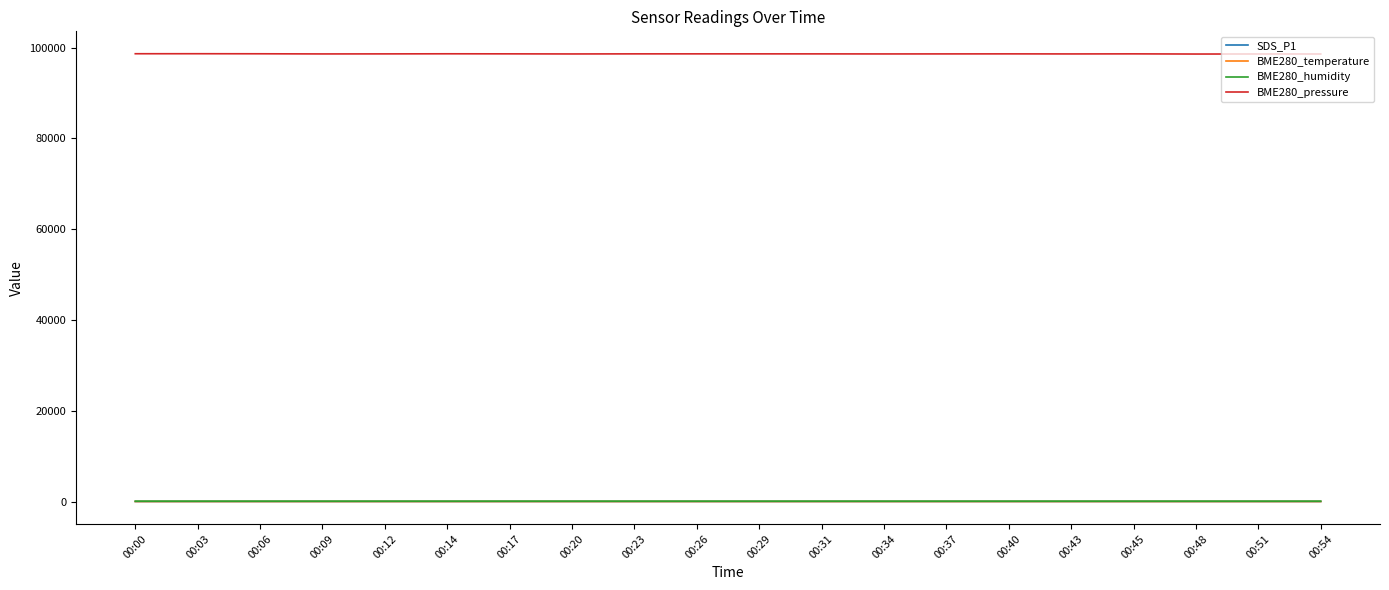

True or false: BME280_pressure and SDS_P1 cross at least once.

False